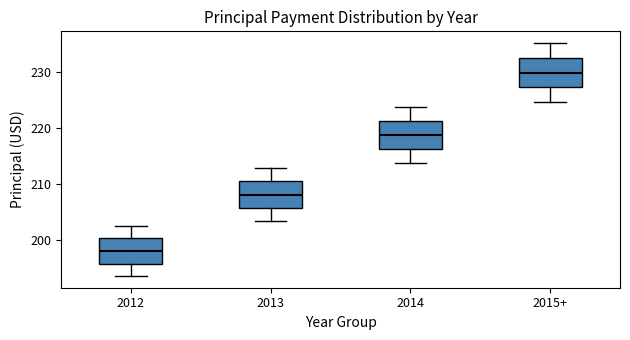

Reading left to right, read every box against the y-axis: the position of its median line, the range the box covers, and the ends of its whiskers. The values are not printed on the chart, so give them approximately, as read against the axis.

2012: median 198, box 196 to 200, whiskers 193 to 203
2013: median 208, box 206 to 210, whiskers 203 to 213
2014: median 219, box 216 to 221, whiskers 214 to 224
2015+: median 230, box 227 to 233, whiskers 225 to 235